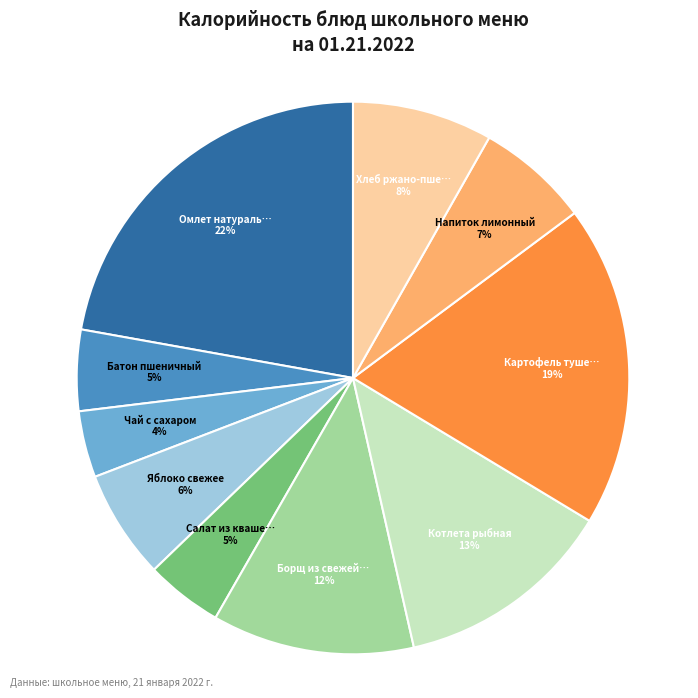

To the nearest percent, what is the average slice percentage?

10%